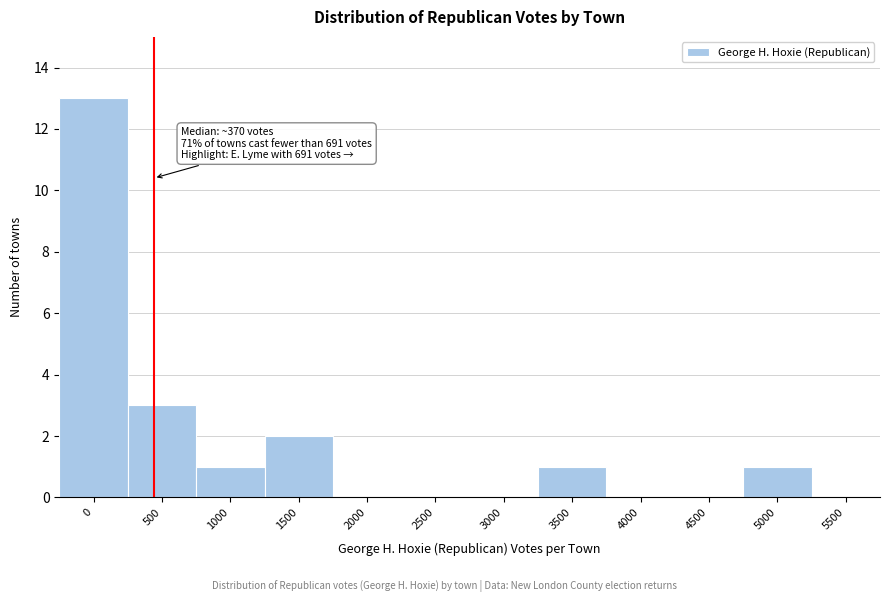

Reading left to right, what are all the values shown in this chart?

0=13	500=3	1000=1	1500=2	2000=0	2500=0	3000=0	3500=1	4000=0	4500=0	5000=1	5500=0